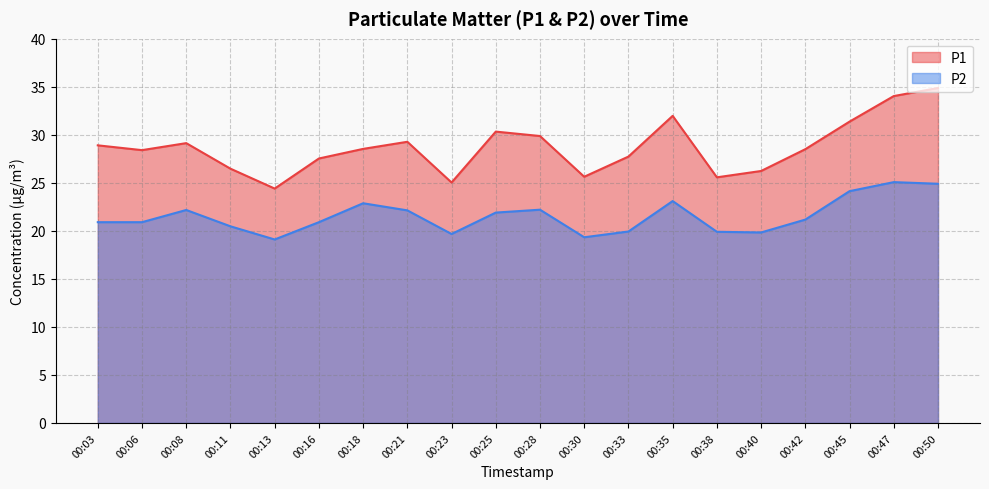

Count the number of data series in this chart.

2